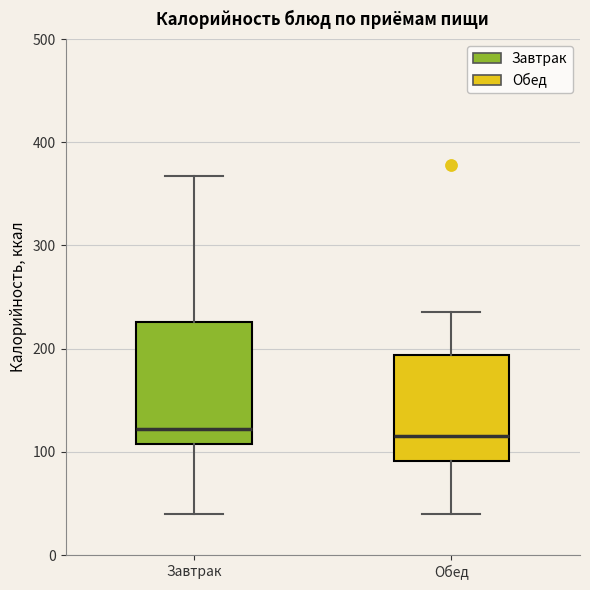

Comparing the boxes themselves (not the whiskers), which one is the tallest?

Завтрак